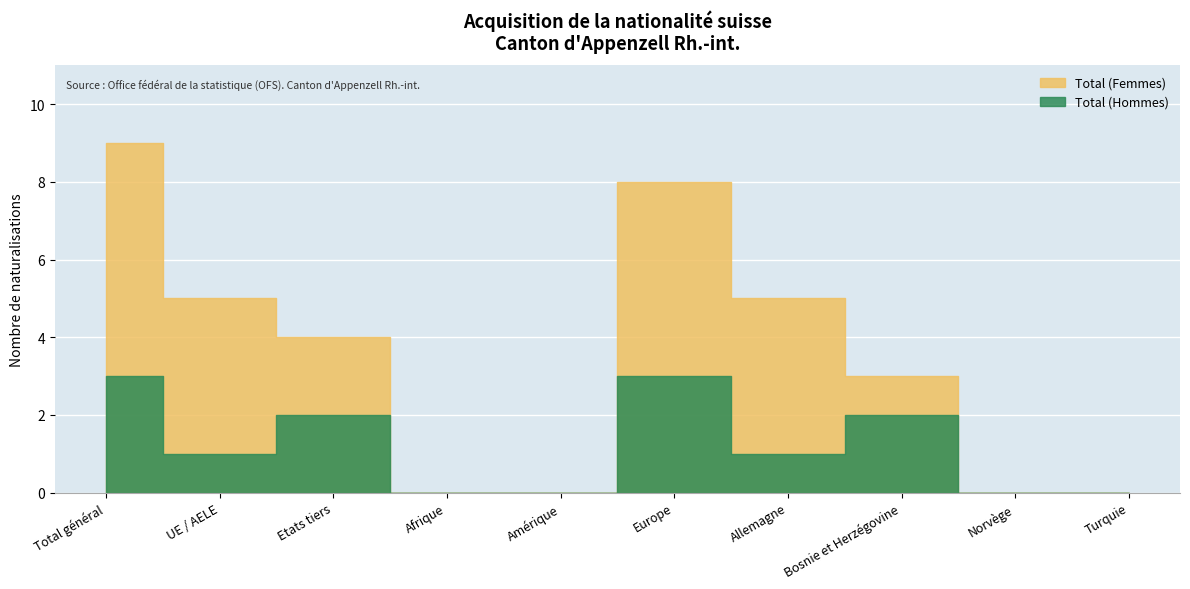

Reading left to right, transcribe all the data shown in this chart.

Total (Femmes): Total général=6	UE / AELE=4	Etats tiers=2	Afrique=0	Amérique=0	Europe=5	Allemagne=4	Bosnie et Herzégovine=1	Norvège=0	Turquie=0
Total (Hommes): Total général=3	UE / AELE=1	Etats tiers=2	Afrique=0	Amérique=0	Europe=3	Allemagne=1	Bosnie et Herzégovine=2	Norvège=0	Turquie=0